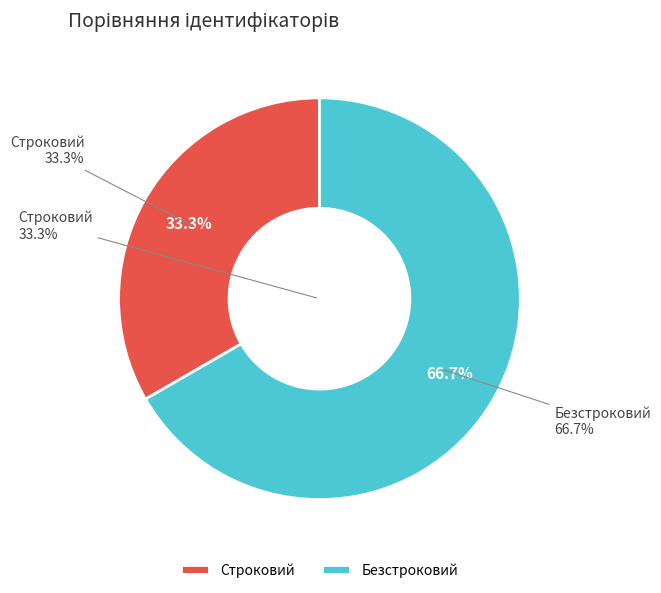

Combined, what portion of the pie is Безстроковий and Строковий?

100.0%